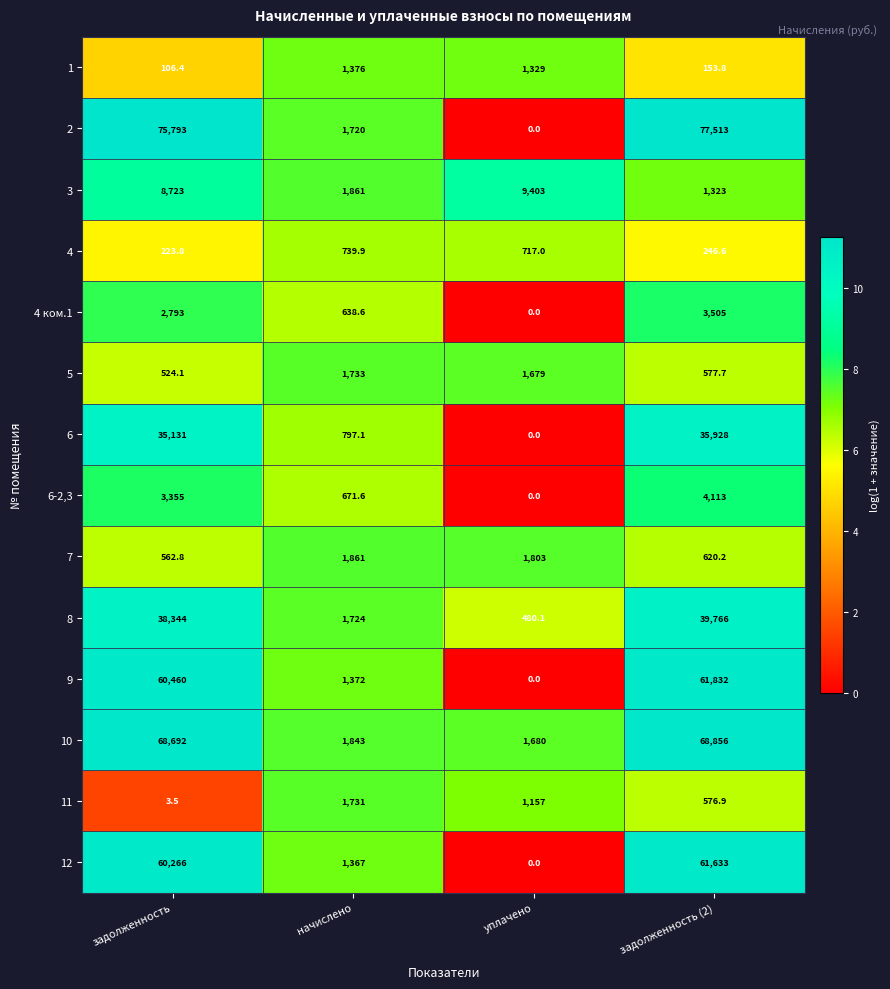

What is the approximate value of 9 at задолженность?

60460.0